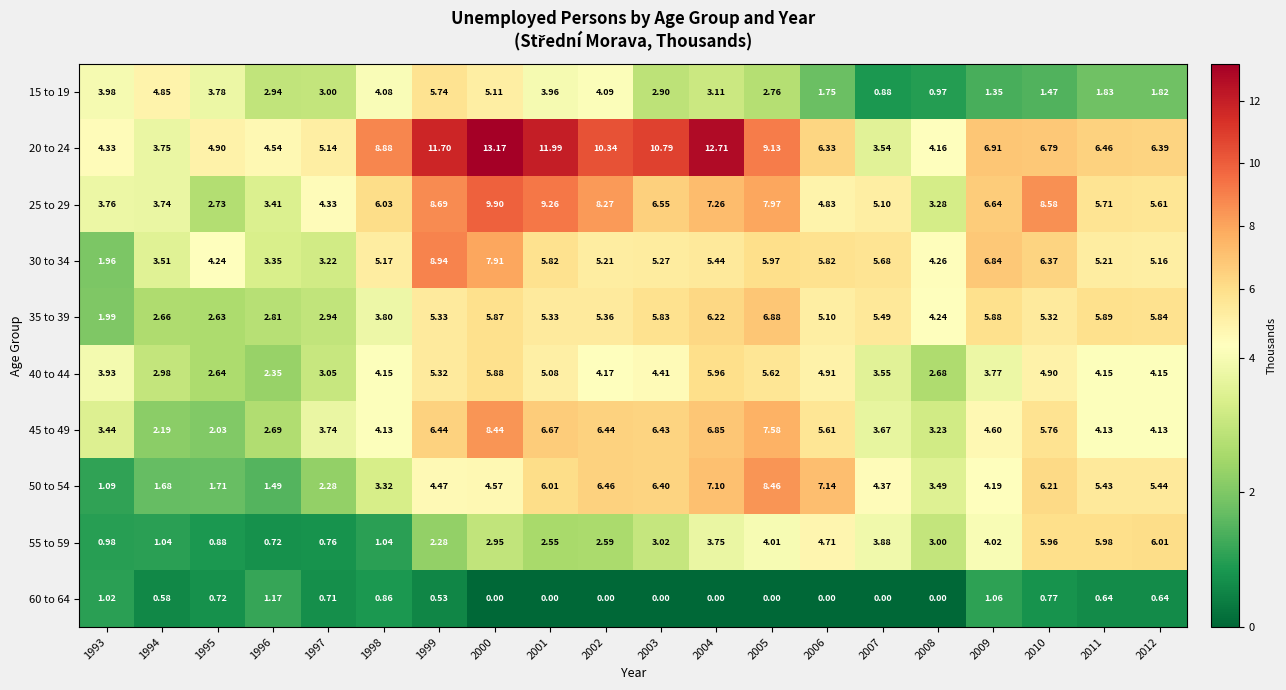

Is the value of 55 to 59 at 2007 greater than the value of 45 to 49 at 2006?

No